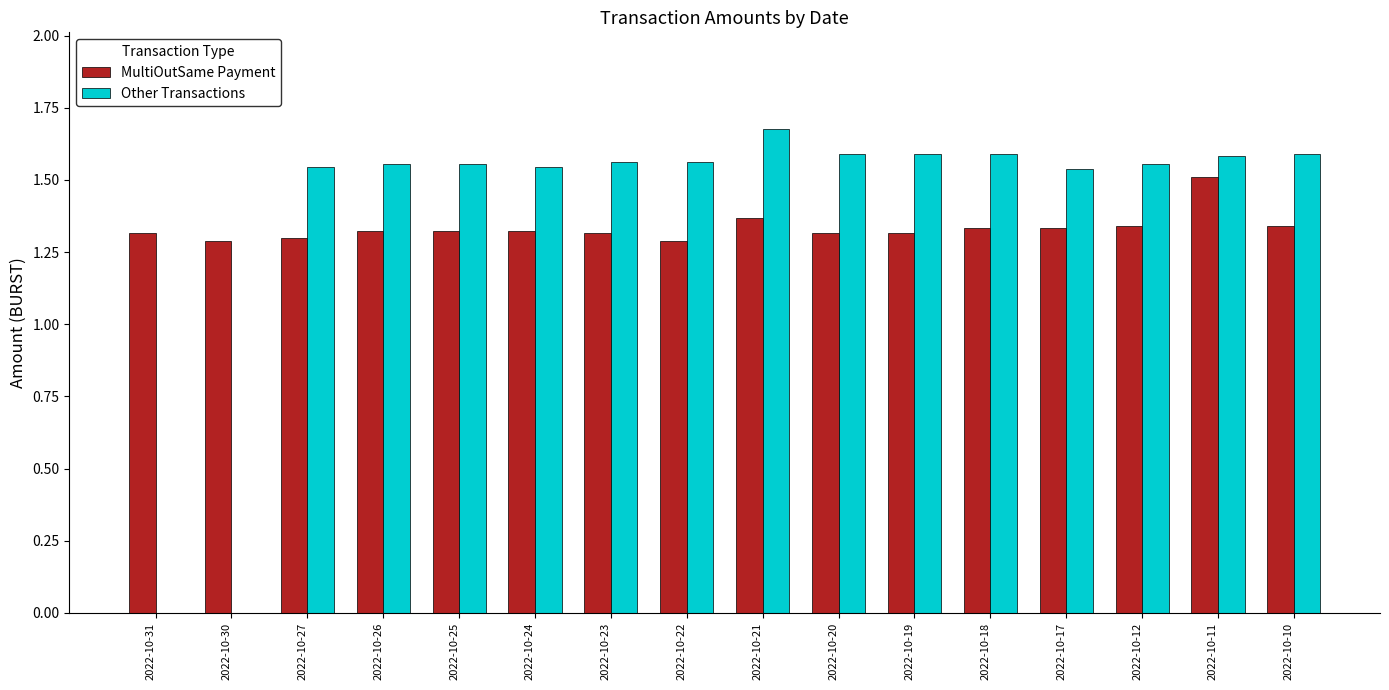

Is it true that Other Transactions equals 2.4 at 2022-10-19?

False